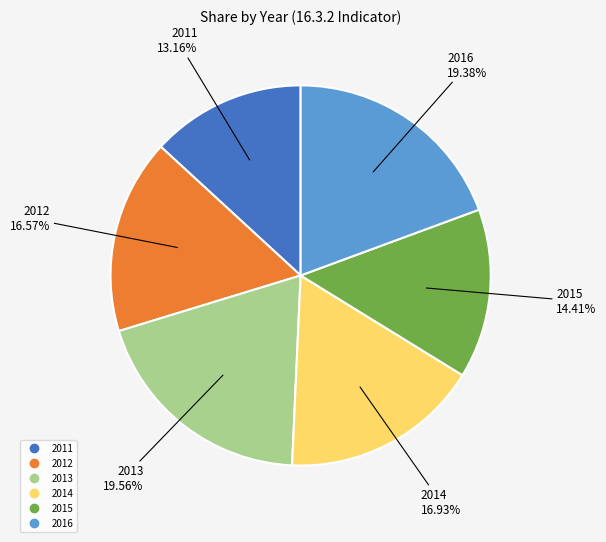

Is there any slice that represents more than half of the pie?

No